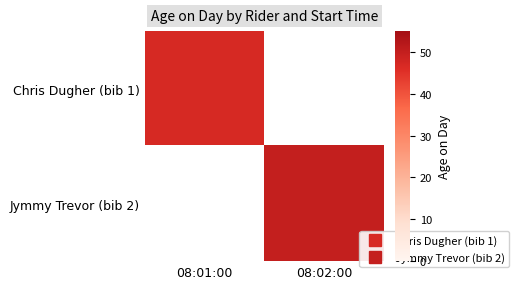

Which series has the largest range (max minus min)?

Jymmy Trevor (bib 2)